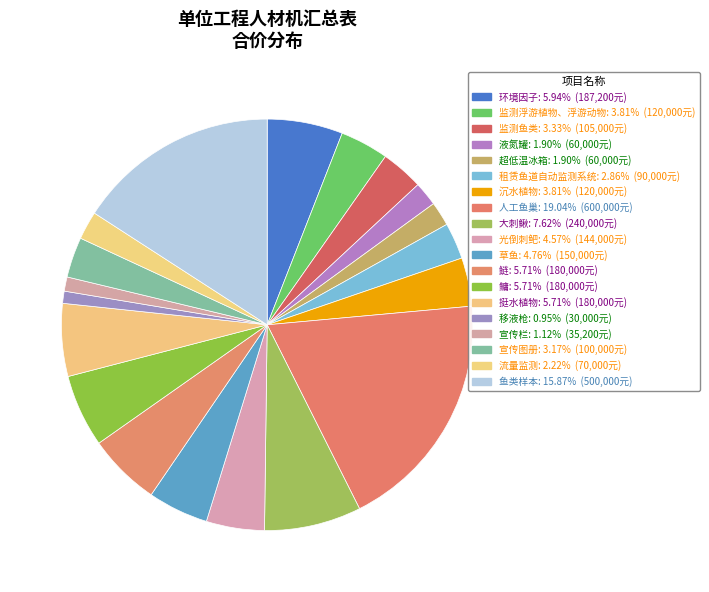

What is the ratio of the value at 光倒刺鲃 to the value at 液氮罐?

2.4